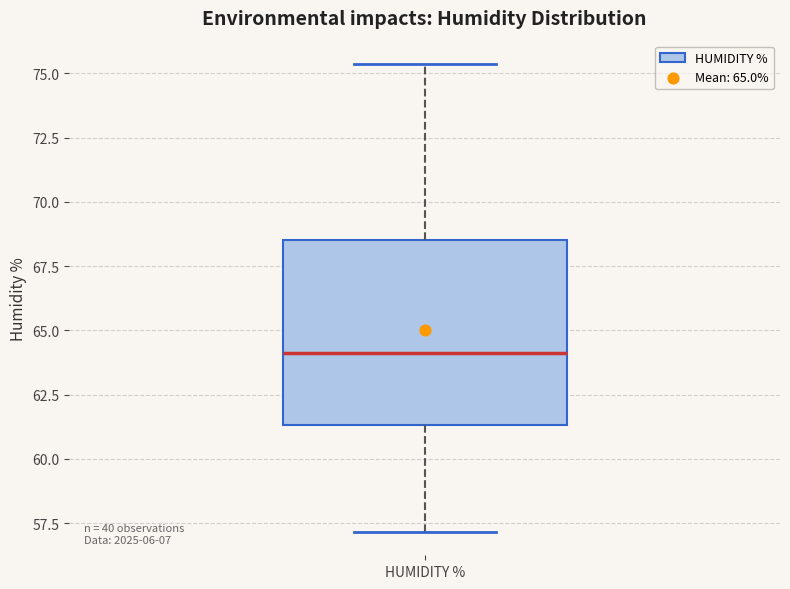

Where does the median line of the box for HUMIDITY % sit on the y-axis? The values are not printed on the chart, so give them approximately, as read against the axis.

64.0